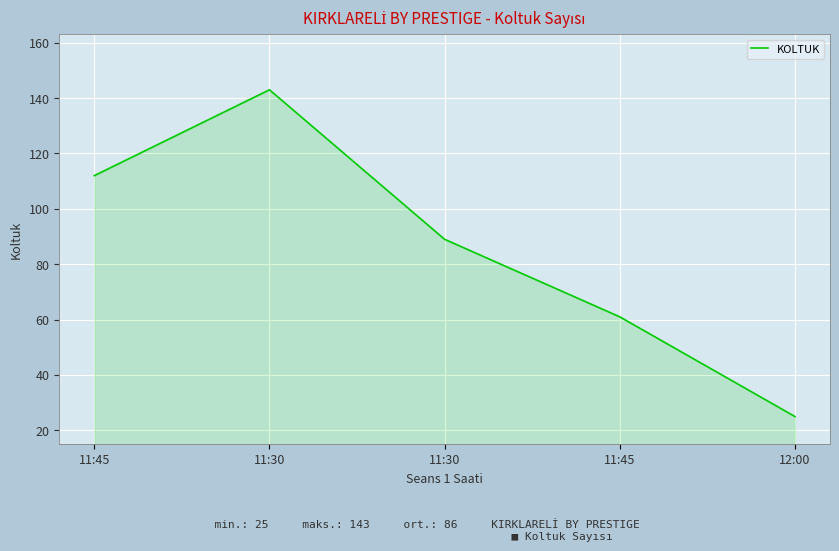

Which label corresponds to the largest value in the chart?

11:30